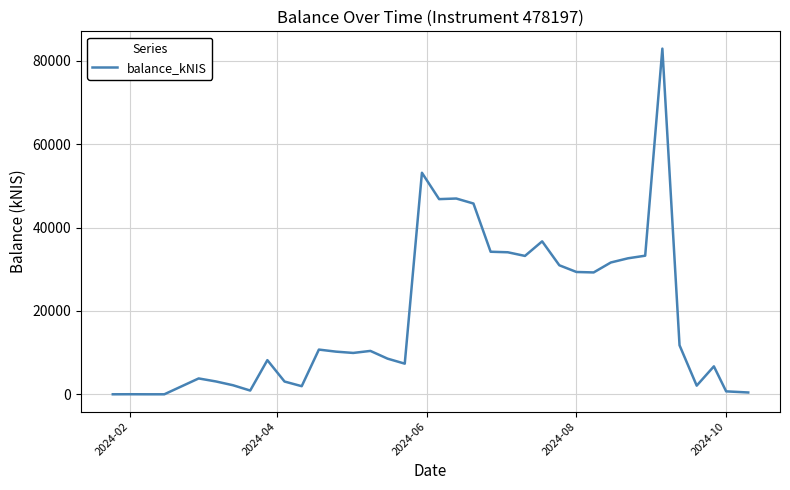

What is the greatest value displayed?

82943.0